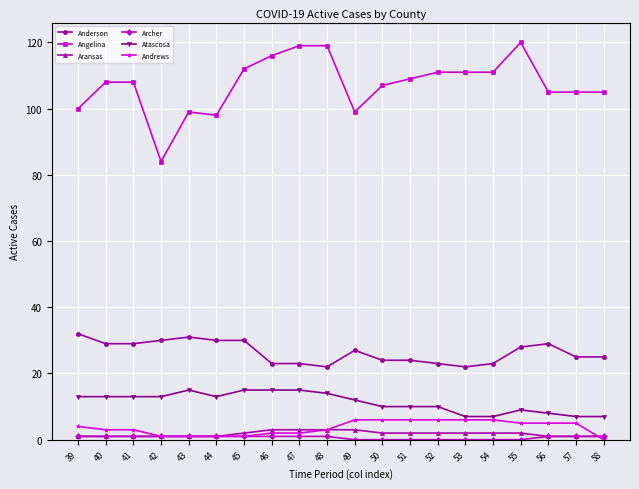

Which series changed the most between 45 and 58?

Atascosa